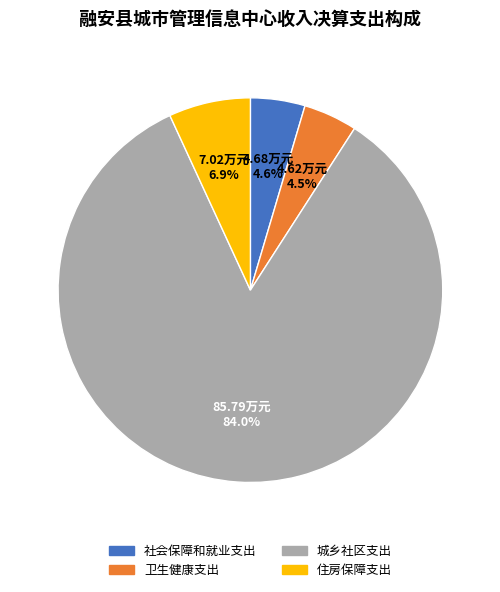

Approximately how many times larger is the value at 社会保障和就业支出 compared to 卫生健康支出?

1.0